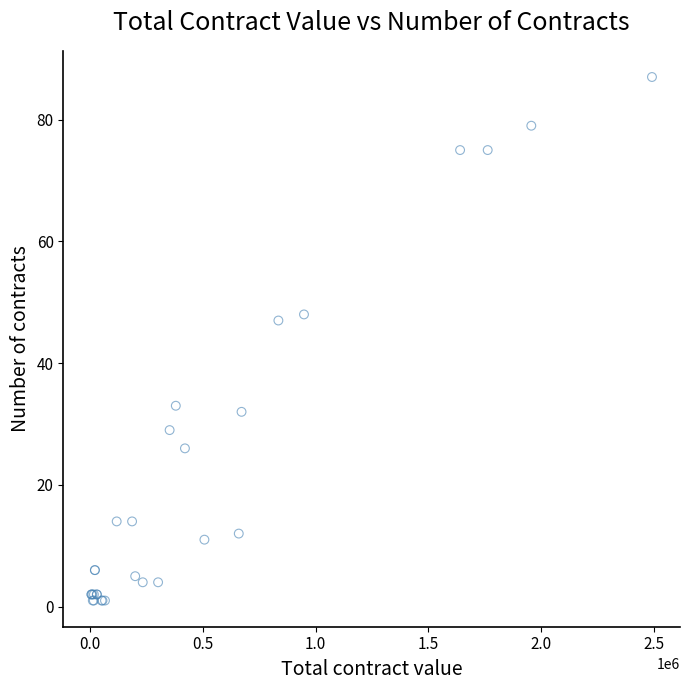

What Y value in the scatter plot is closest to 44?

47